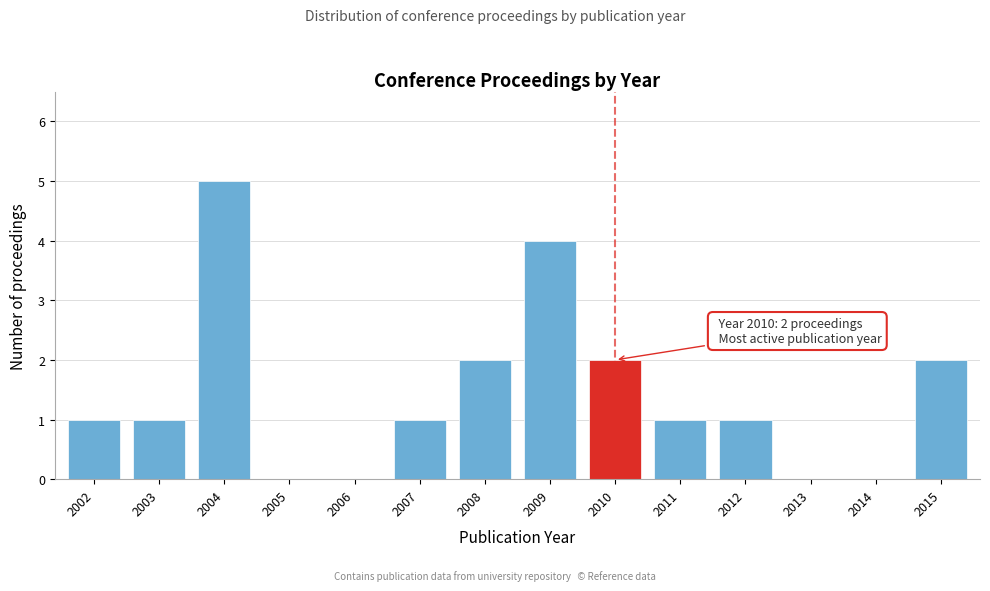

Reading right to left, extract all data points from this chart.

2015=2	2014=0	2013=0	2012=1	2011=1	2010=2	2009=4	2008=2	2007=1	2006=0	2005=0	2004=5	2003=1	2002=1